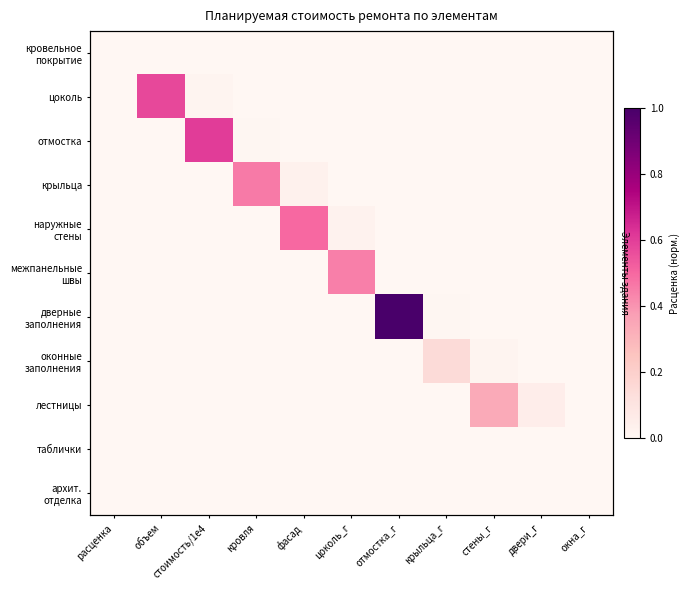

At how many categories does at least one series exceed 0?

10